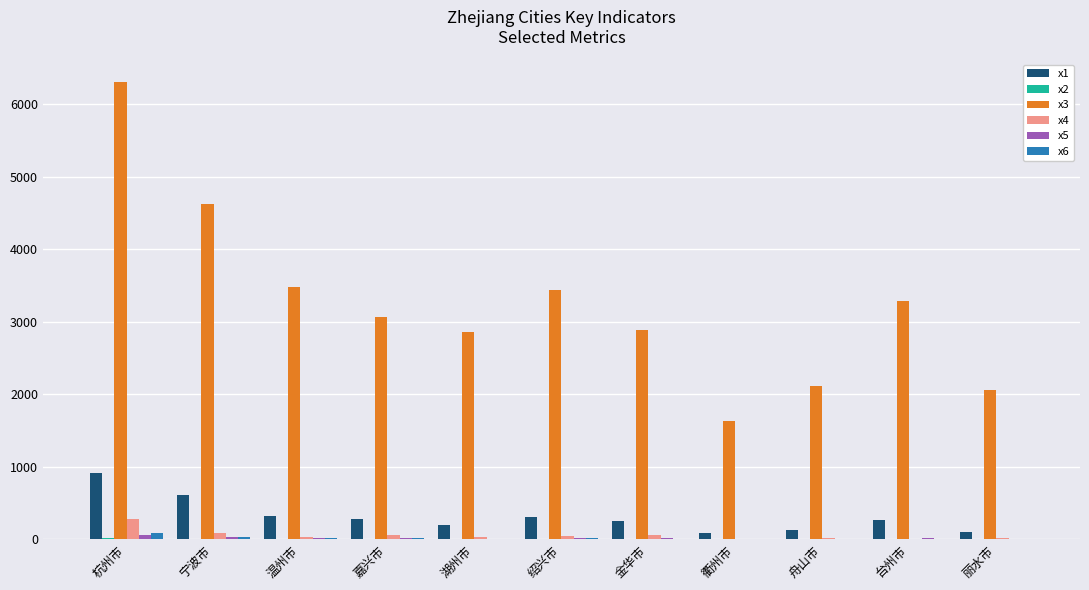

Which series has the largest total across all categories?

x3